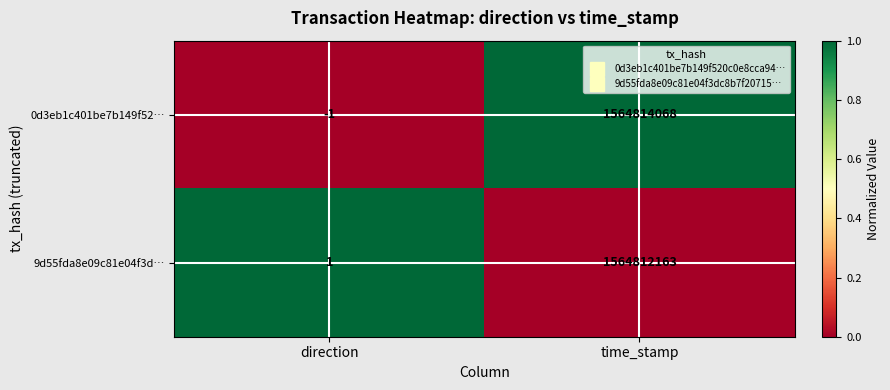

What is the difference between the highest and lowest values at direction?

2